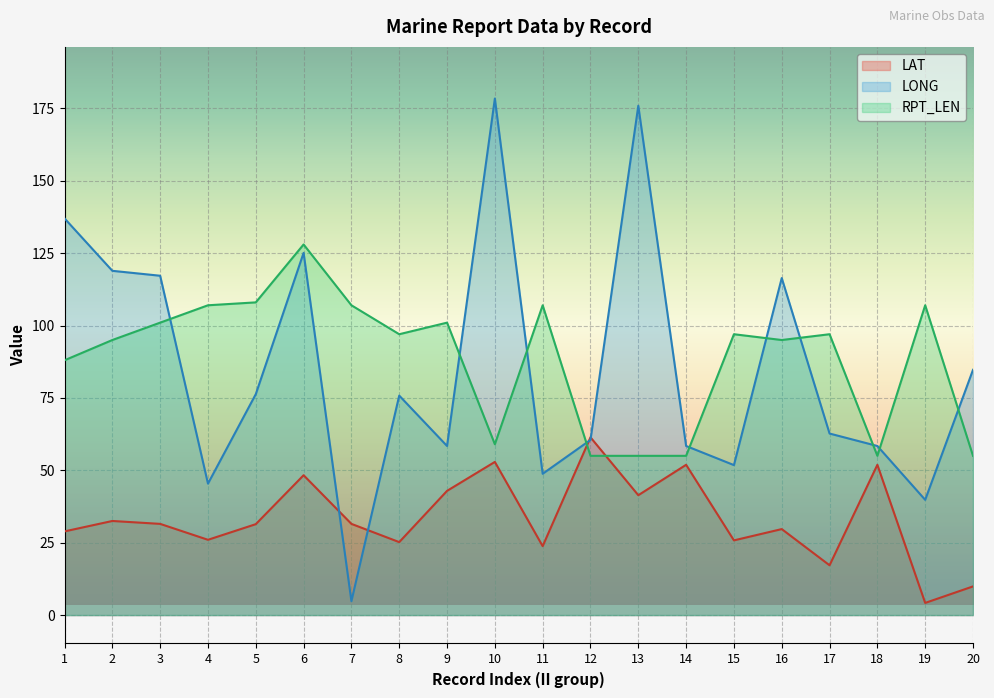

Reading left to right, what are all the values shown in this chart?

LAT: 1=28.9	2=32.5	3=31.5	4=26.0	5=31.4	6=48.3	7=31.5	8=25.2	9=42.9	10=52.9	11=23.8	12=61.4	13=41.4	14=51.9	15=25.8	16=29.7	17=17.2	18=51.9	19=4.2	20=9.9
LONG: 1=137.0	2=118.9	3=117.2	4=45.4	5=76.3	6=125.1	7=4.8	8=75.8	9=58.4	10=178.4	11=48.8	12=60.5	13=175.9	14=58.4	15=51.8	16=116.4	17=62.7	18=58.4	19=39.8	20=84.7
RPT_LEN: 1=88.0	2=95.0	3=101.0	4=107.0	5=108.0	6=128.0	7=107.0	8=97.0	9=101.0	10=59.0	11=107.0	12=55.0	13=55.0	14=55.0	15=97.0	16=95.0	17=97.0	18=55.0	19=107.0	20=55.0